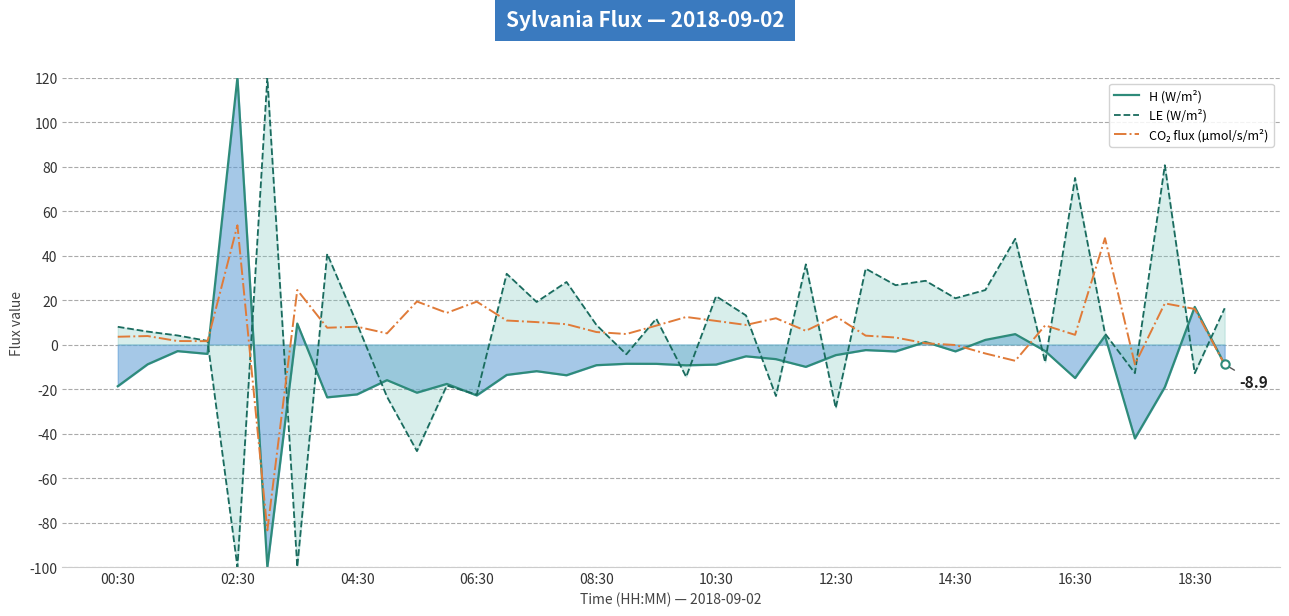

Is it true that H (W/m²) equals 70.8 at 08:30?

False